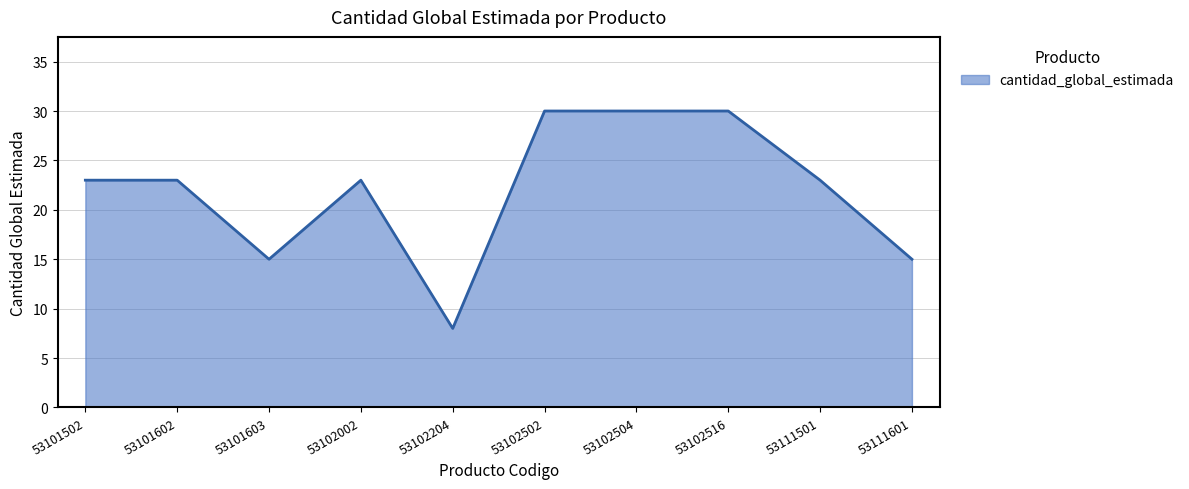

What is the difference between the maximum and minimum values?

22